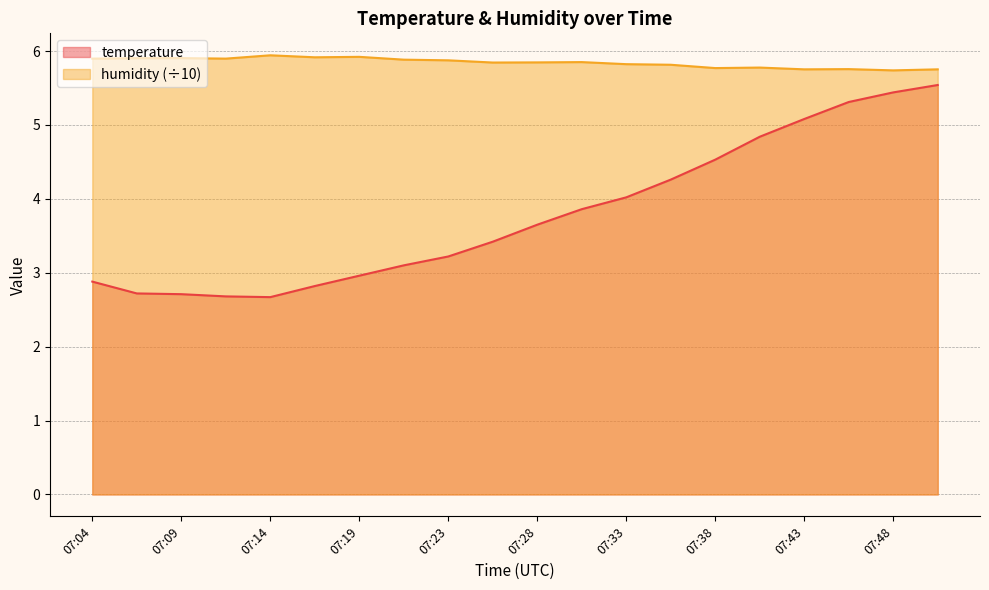

How many series are shown in this chart?

2